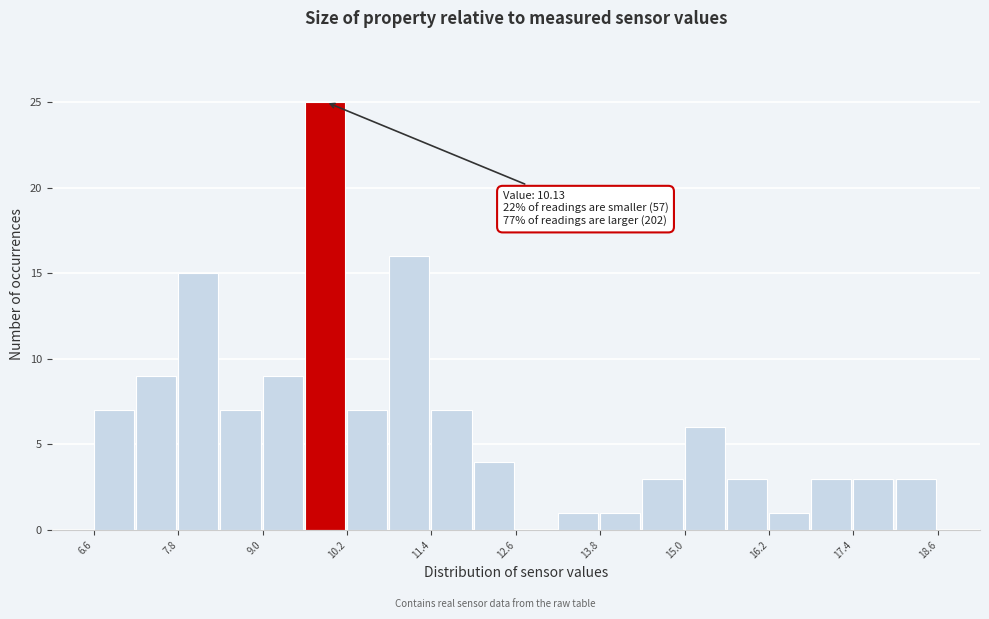

Around what value on the x-axis is the tallest bar? Give the approximate position of its centre, as read against the axis.

9.8